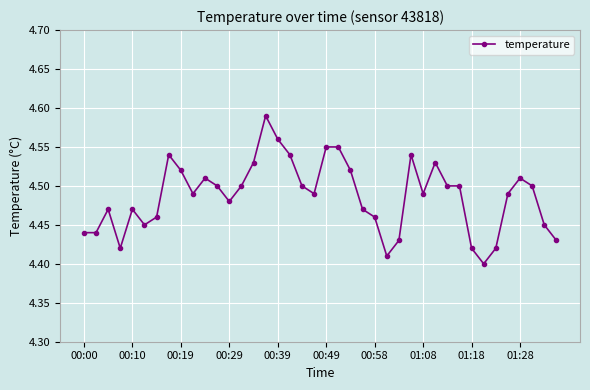

What is the sum of all values?

179.5